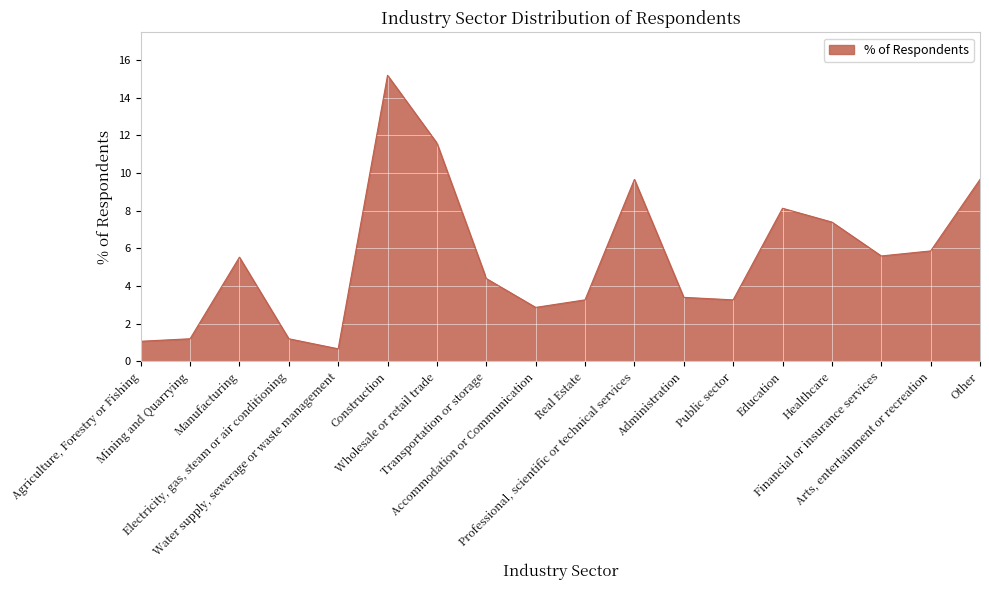

Does the chart have visible grid lines?

Yes